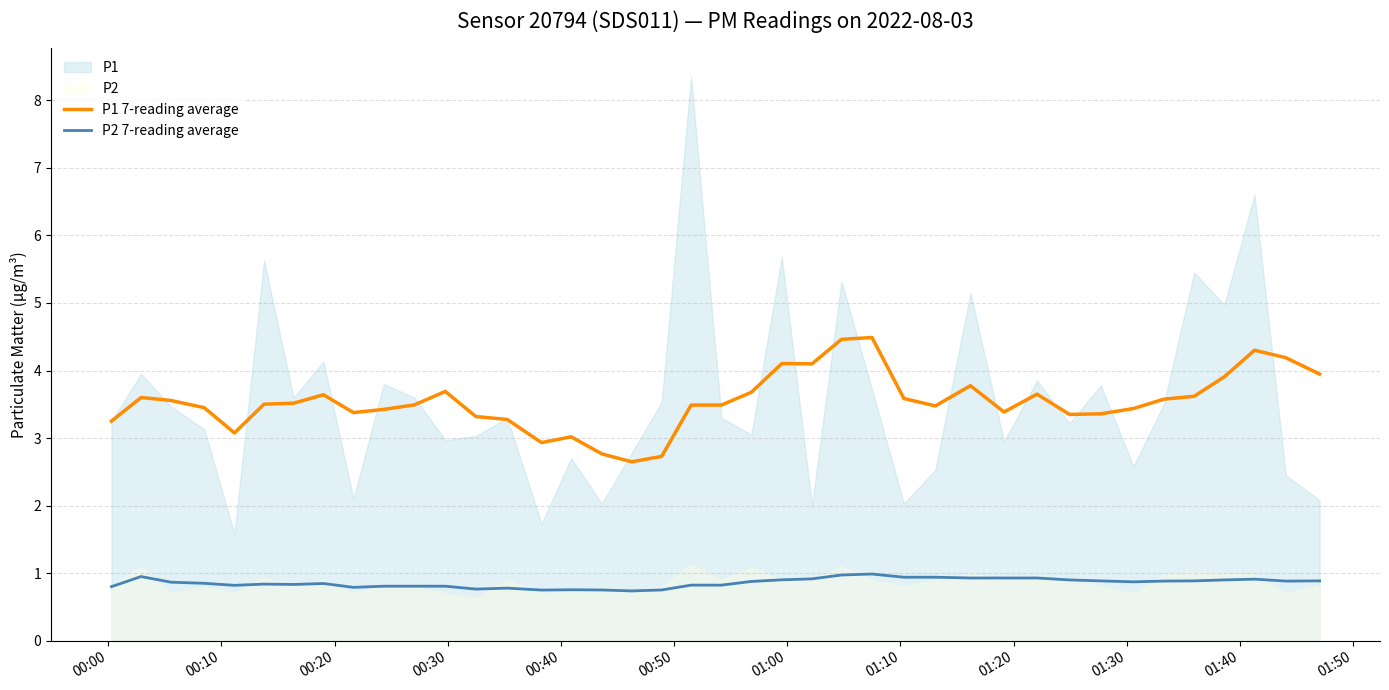

True or false: P2 7-reading average and P1 7-reading average cross at least once.

False